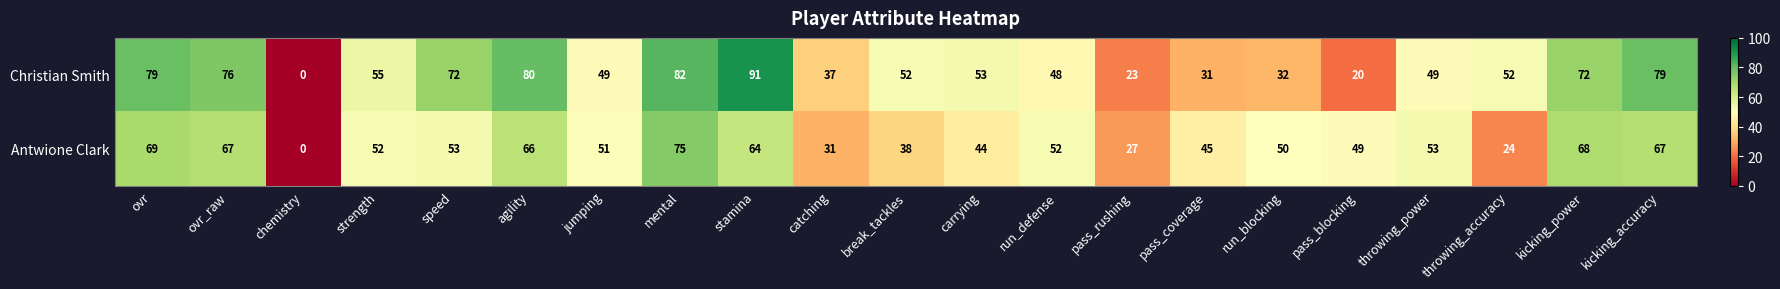

Count the number of data series in this chart.

2